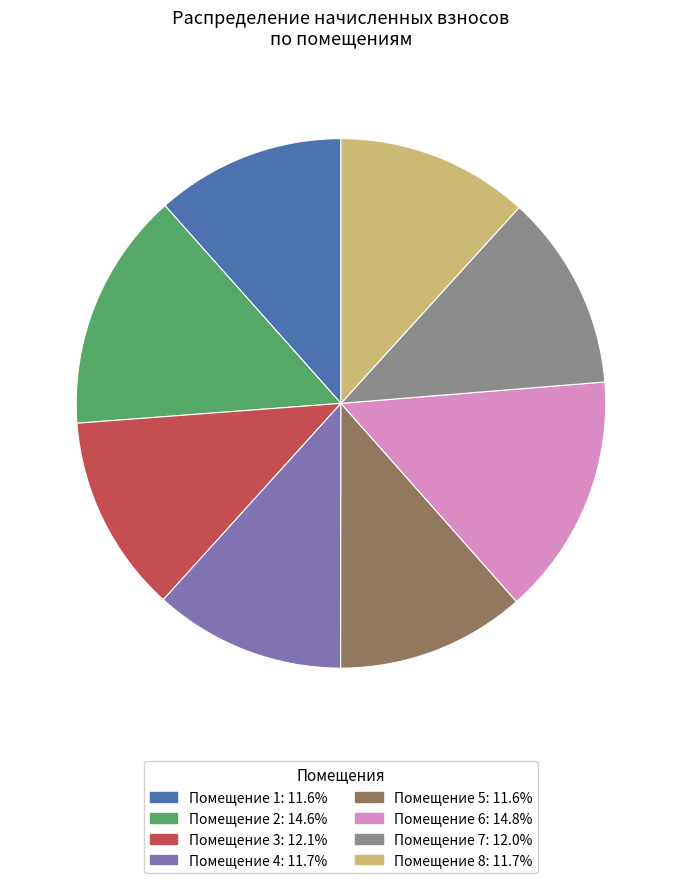

Is there any slice that represents more than half of the pie?

No